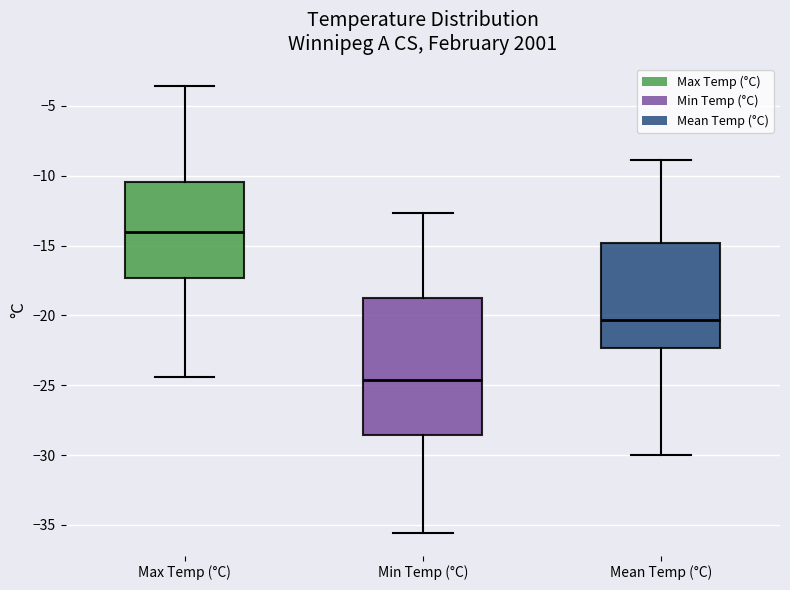

Reading left to right, read every box against the y-axis: the position of its median line, the range the box covers, and the ends of its whiskers. The values are not printed on the chart, so give them approximately, as read against the axis.

Max Temp (°C): median -14.0, box -17.5 to -10.5, whiskers -24.5 to -3.5
Min Temp (°C): median -24.5, box -28.5 to -19.0, whiskers -35.5 to -12.5
Mean Temp (°C): median -20.5, box -22.5 to -15.0, whiskers -30.0 to -9.0